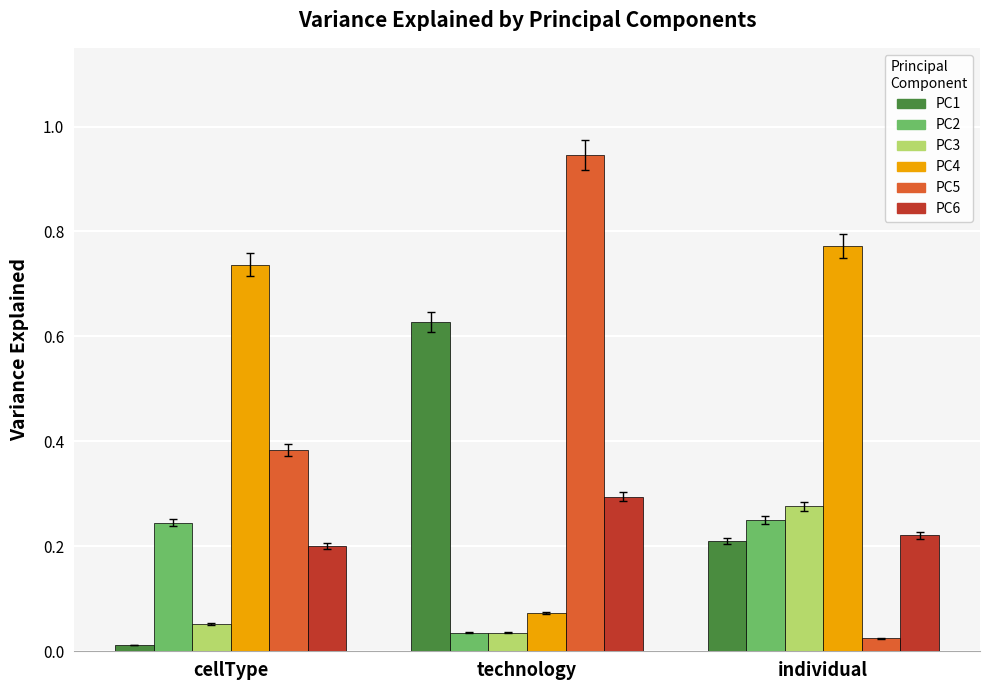

Does the chart contain any negative values?

No